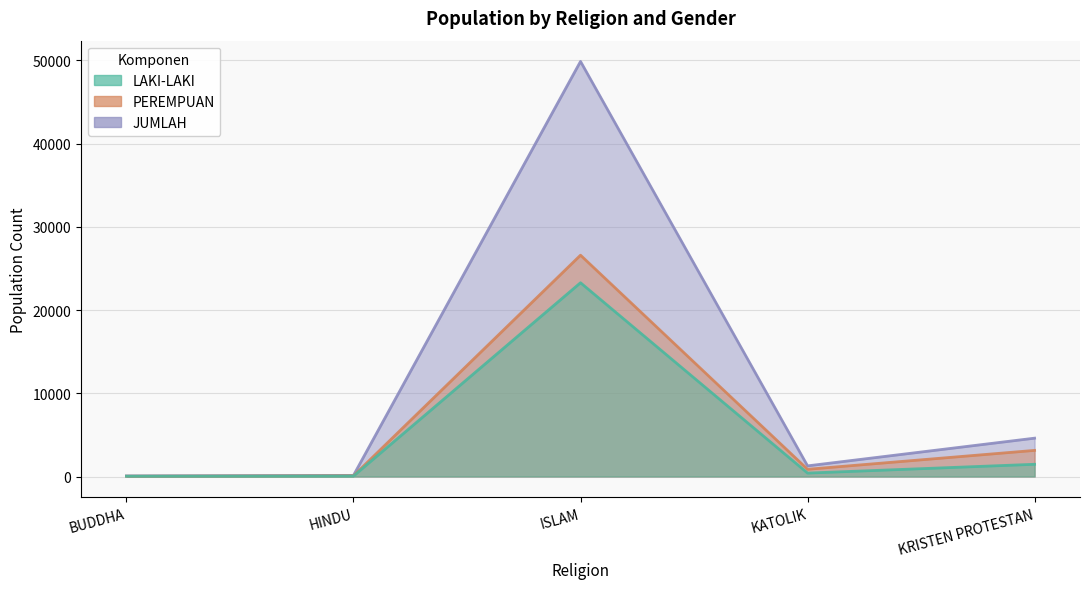

True or false: JUMLAH and LAKI-LAKI intersect in this chart.

False